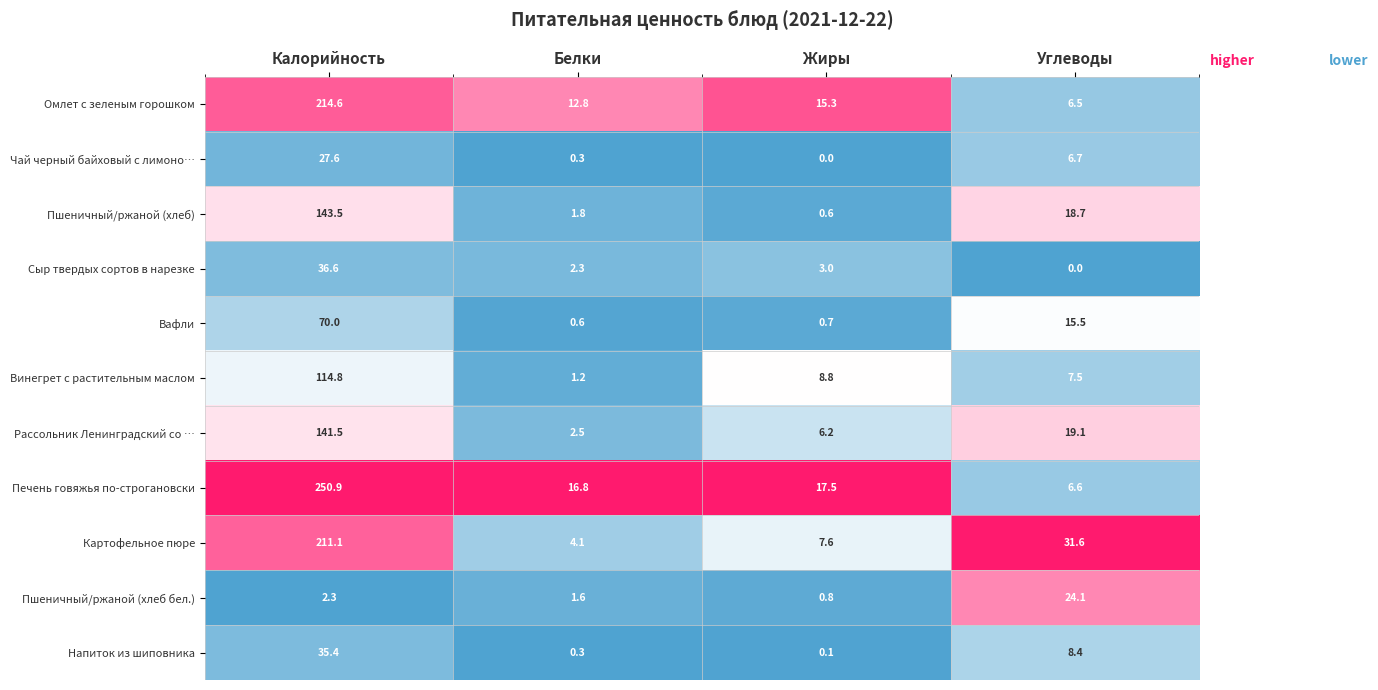

Is it true that Чай черный байховый с лимоно… equals 27.6 at Калорийность?

True